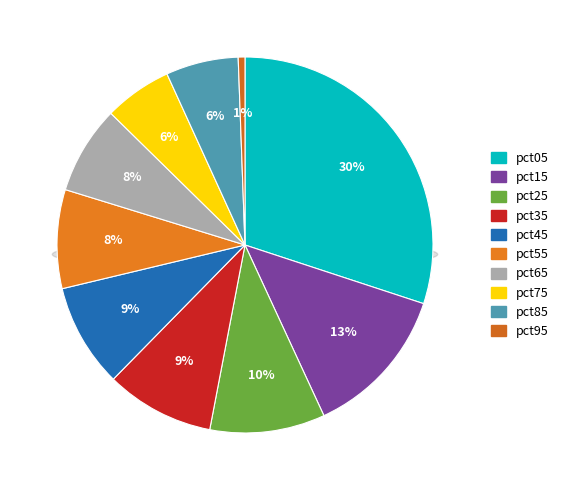

What is the largest slice in the pie chart?

pct05